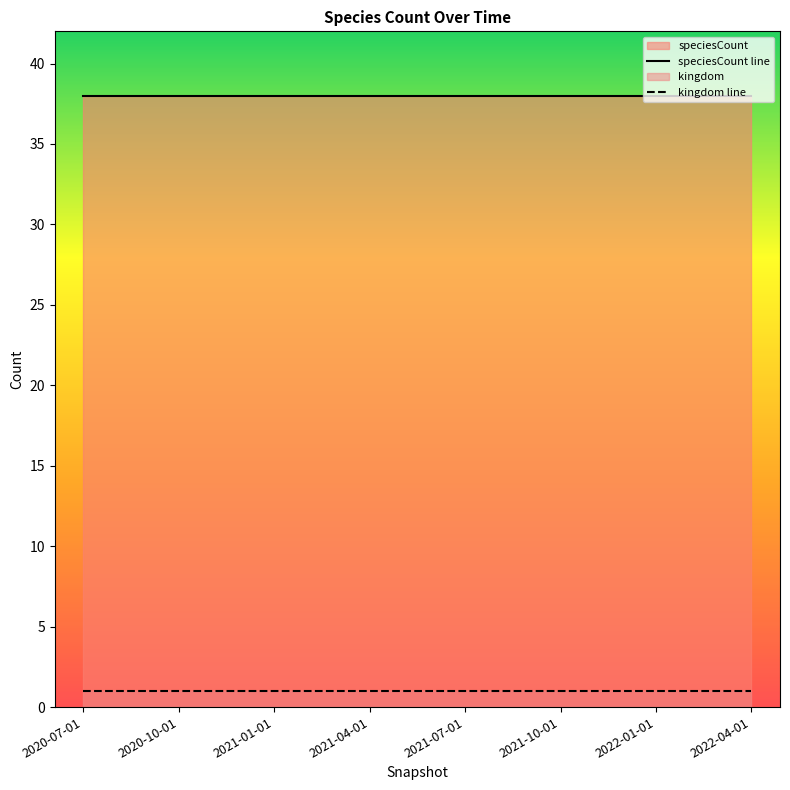

How many lines are shown in the chart?

2